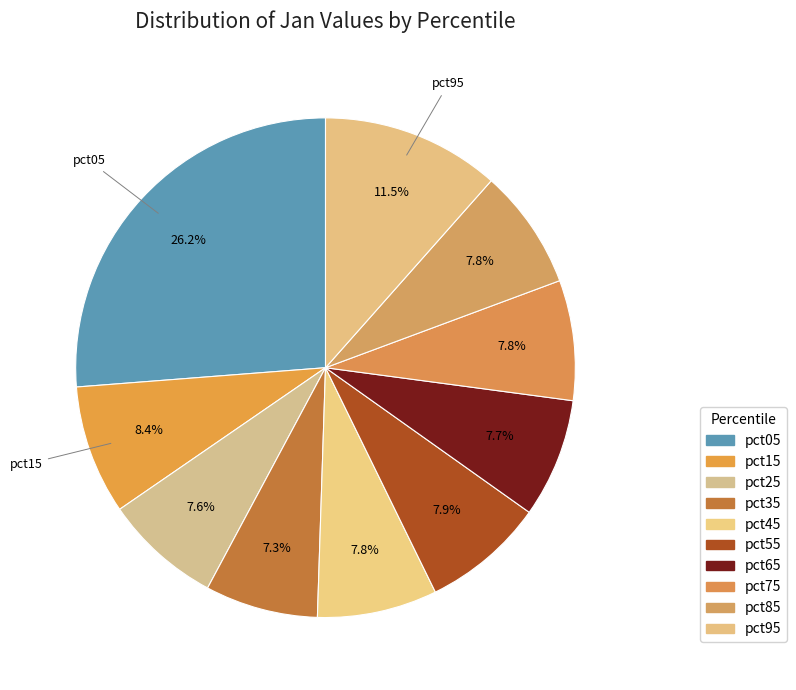

Does any single category account for the majority?

No